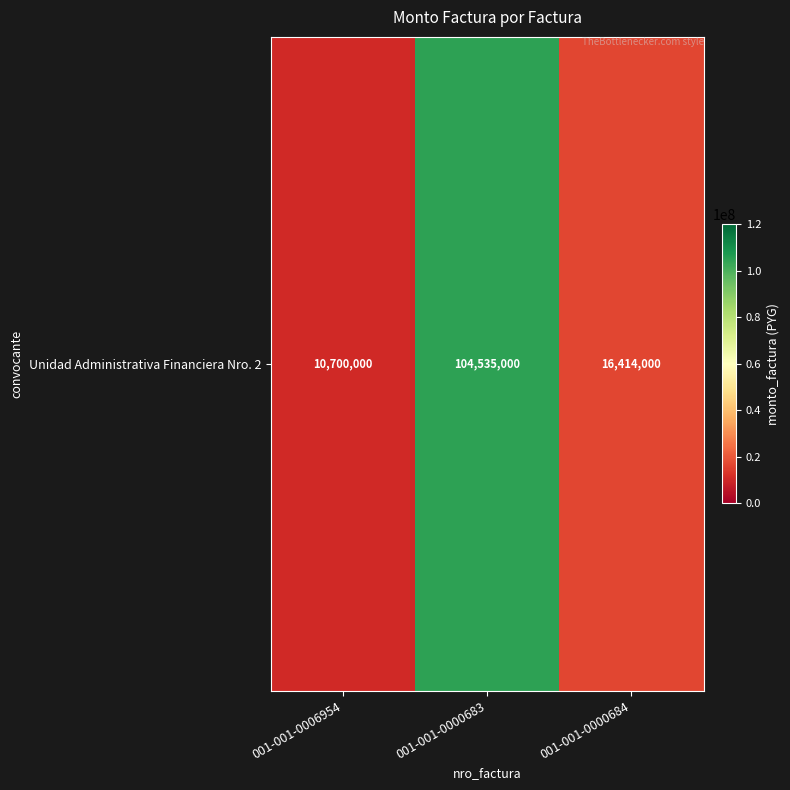

Reading left to right, extract all data points from this chart.

10700000	104535000	16414000